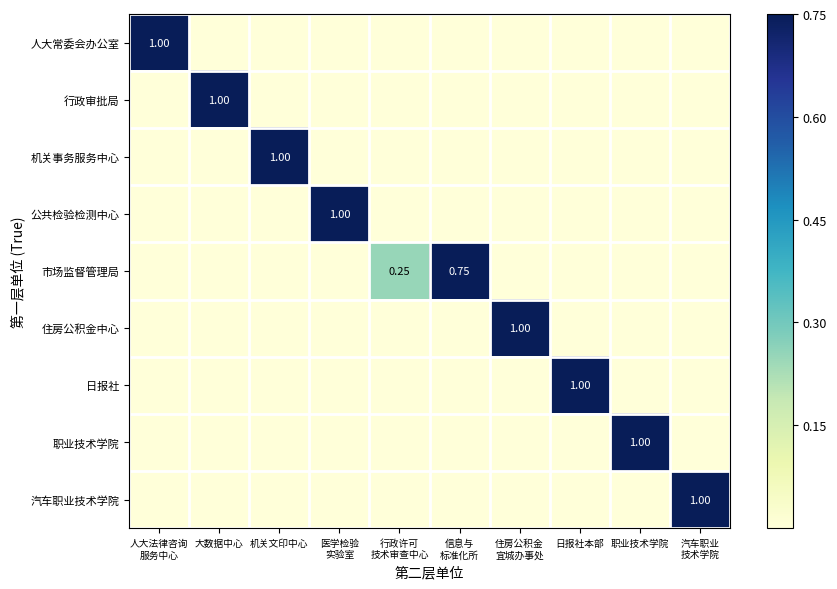

Rank the categories by 住房公积金中心 value from highest to lowest.

住房公积金 宜城办事处, 人大法律咨询 服务中心, 大数据中心, 机关文印中心, 医学检验 实验室, 行政许可 技术审查中心, 信息与 标准化所, 日报社本部, 职业技术学院, 汽车职业 技术学院